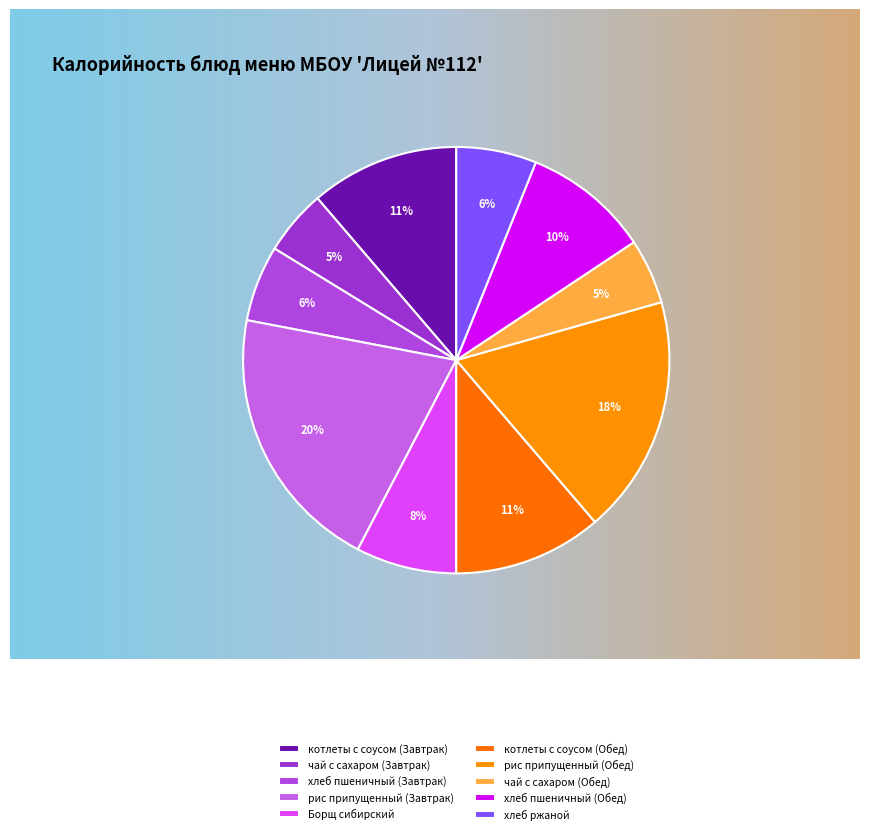

How many segments does this pie chart have?

10